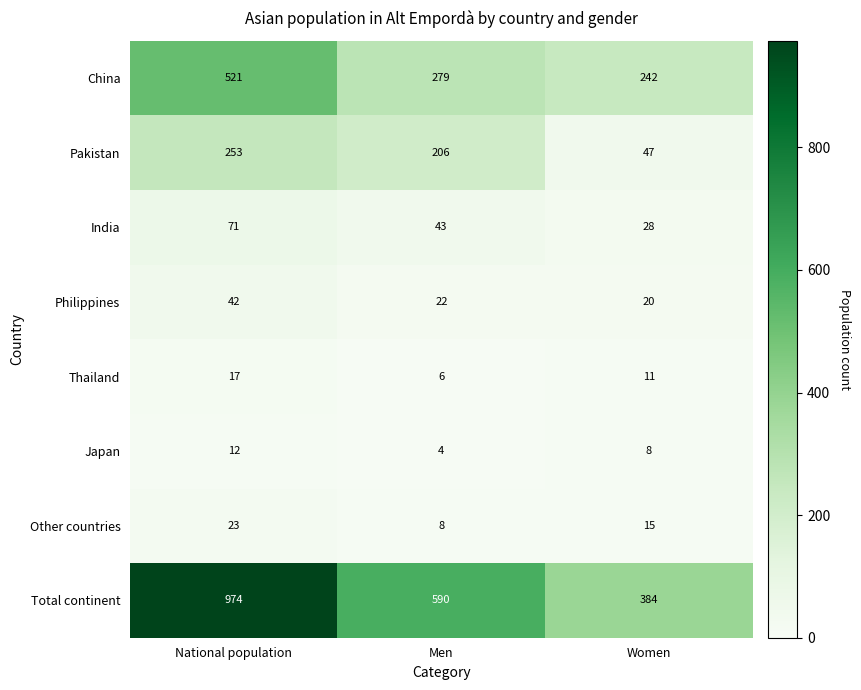

Which series has the largest total across all categories?

Total continent